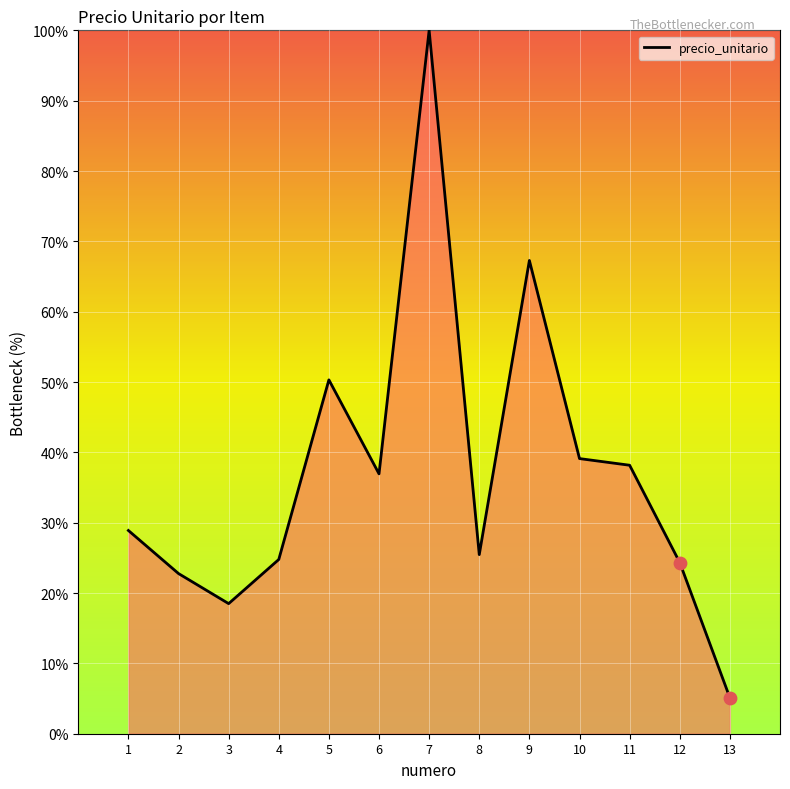

Approximately how many times larger is the value at 7 compared to 12?

4.1